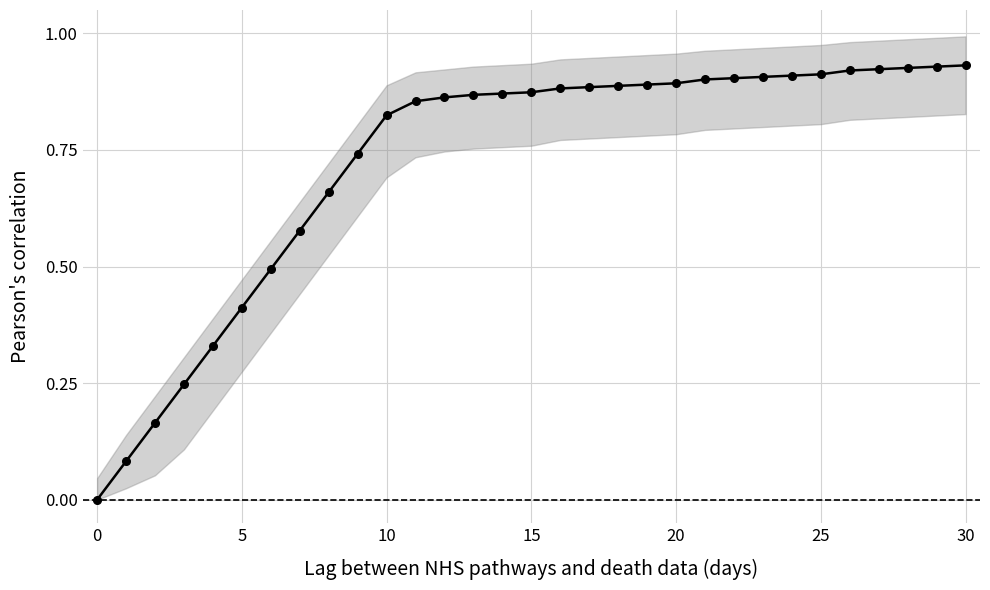

What is the difference between the maximum and second lowest values?

0.8